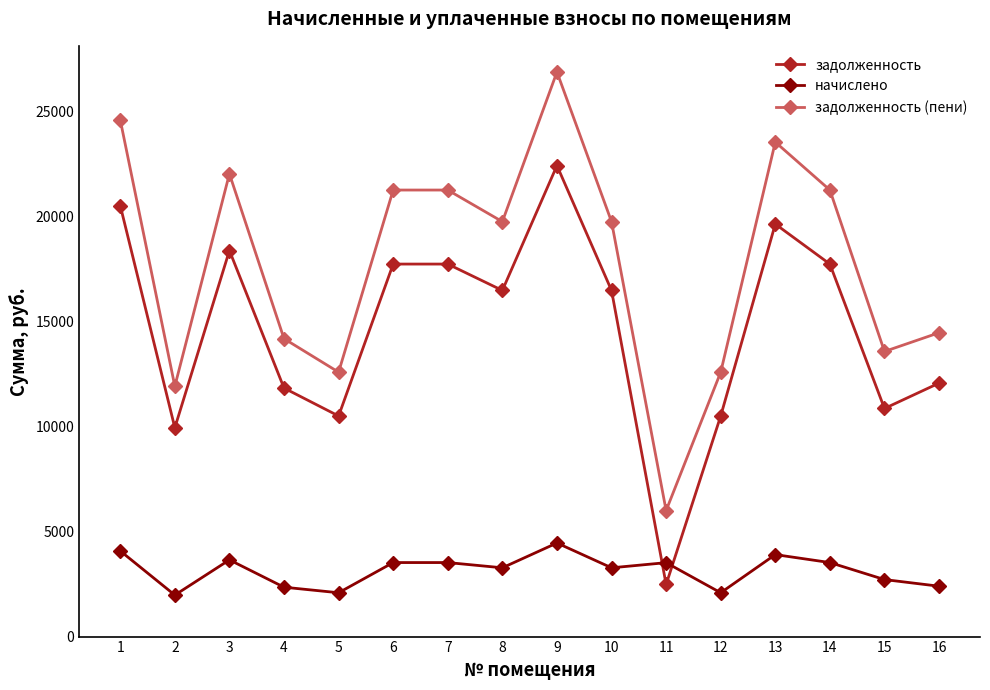

How many values in the задолженность (пени) series exceed 19756?

9